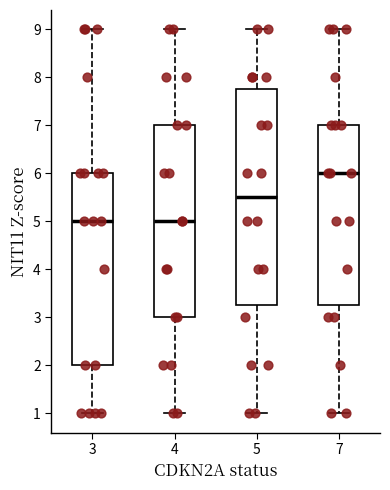

Reading left to right, read every box against the y-axis: the position of its median line, the range the box covers, and the ends of its whiskers. The values are not printed on the chart, so give them approximately, as read against the axis.

3: median 5.0, box 2.0 to 6.0, whiskers 1.0 to 9.0
4: median 5.0, box 3.0 to 7.0, whiskers 1.0 to 9.0
5: median 5.5, box 3.3 to 7.8, whiskers 1.0 to 9.0
7: median 6.0, box 3.3 to 7.0, whiskers 1.0 to 9.0